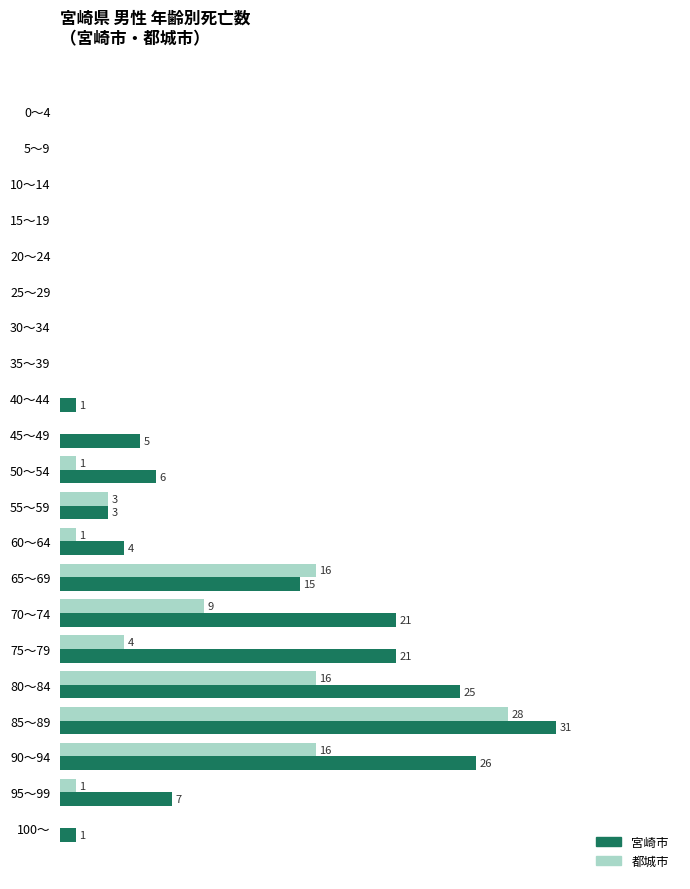

Which series has the largest total across all categories?

宮崎市